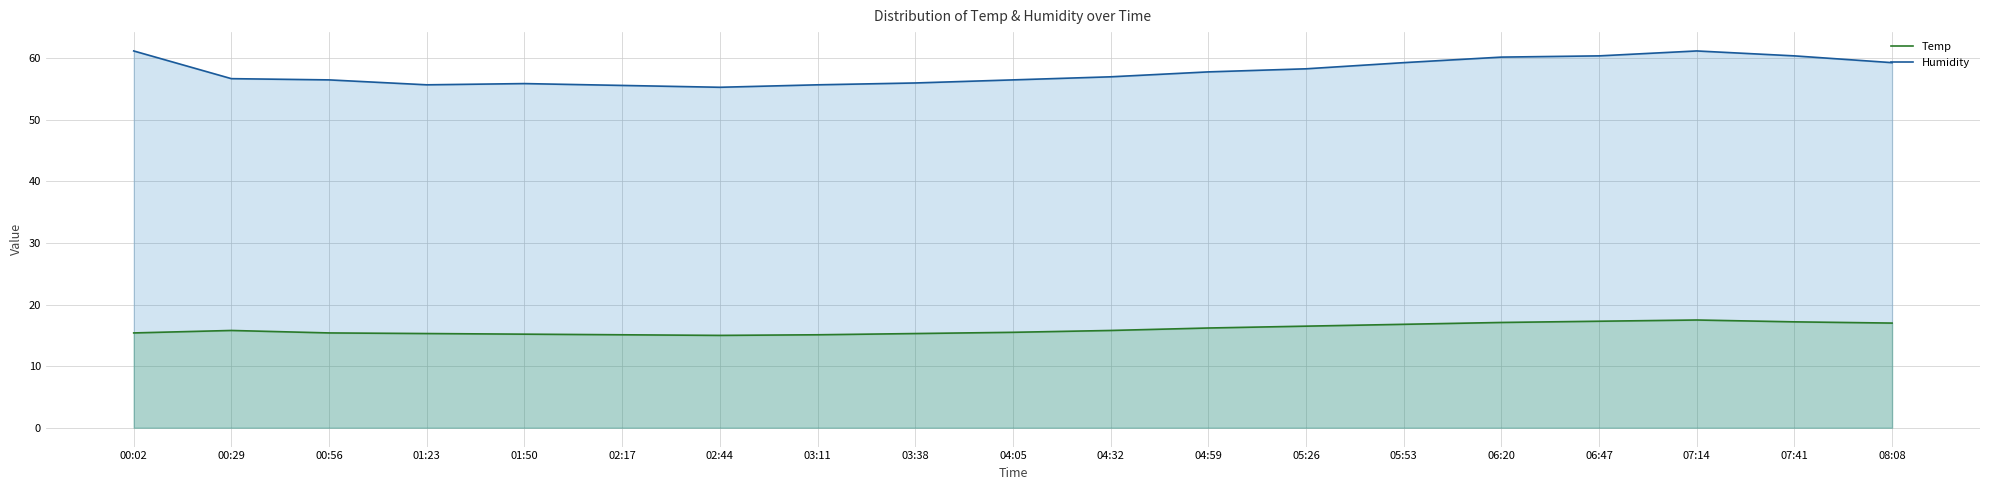

What position from the right is 07:14?

3